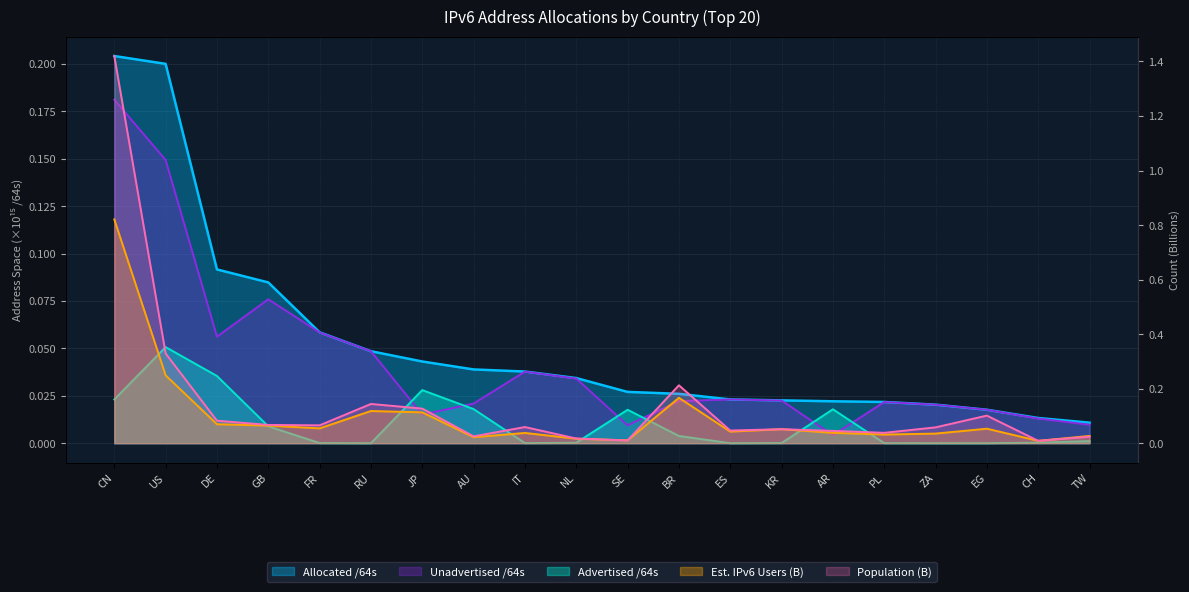

True or false: Allocated /64s and Est. IPv6 Users cross at least once.

True